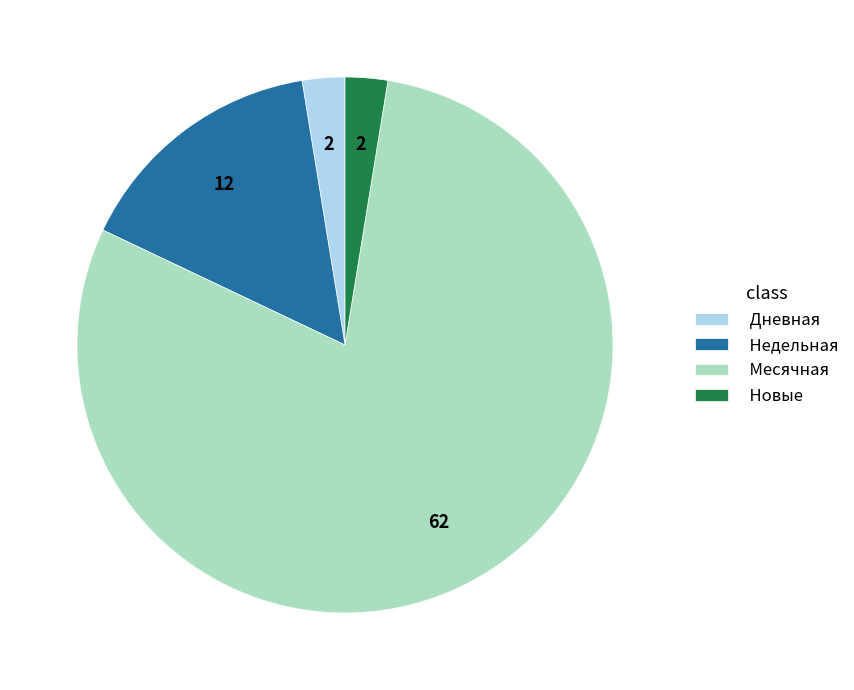

The Дневная slice represents 3% of the pie. True or false?

True